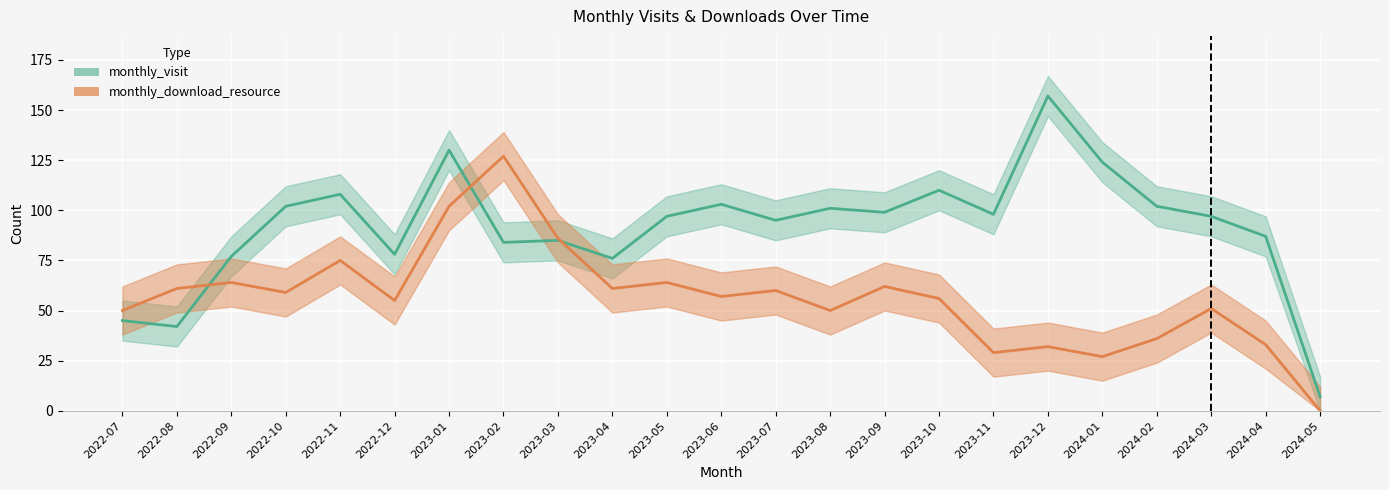

True or false: monthly_download_resource has a value of 61 at 2023-04.

True